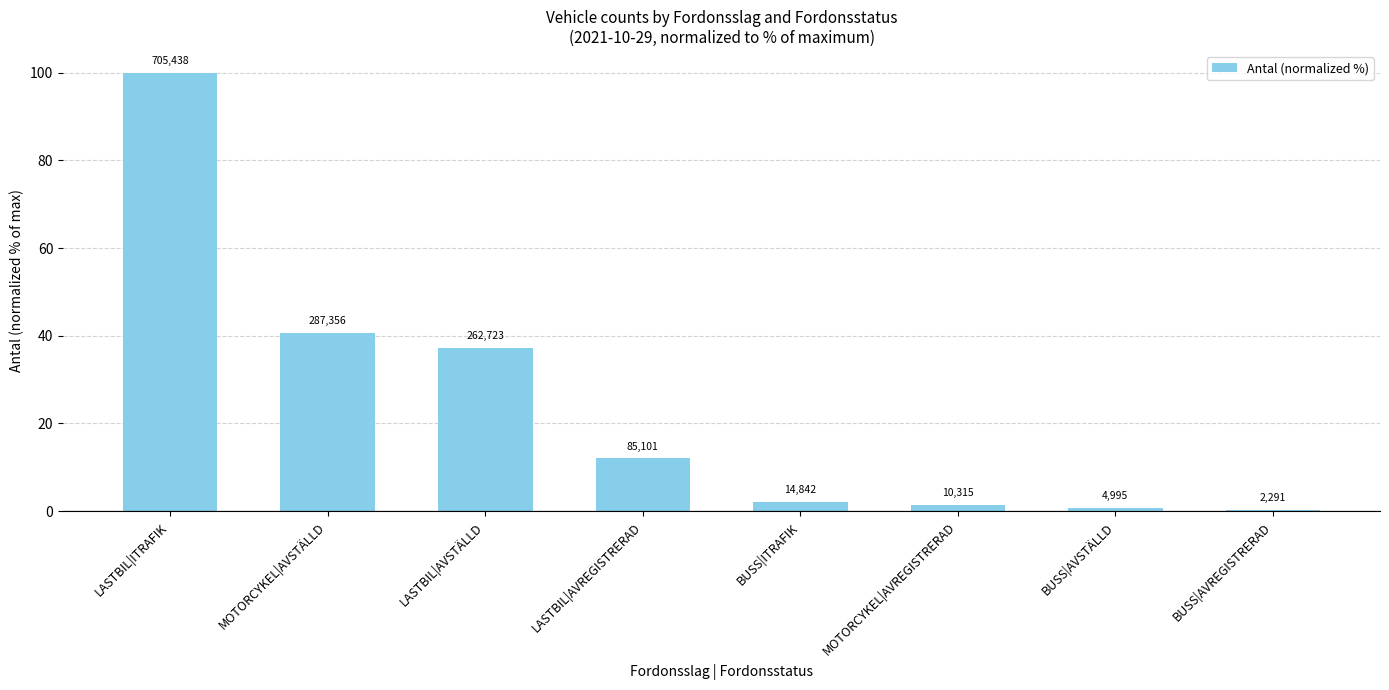

Are the bars horizontal?

No